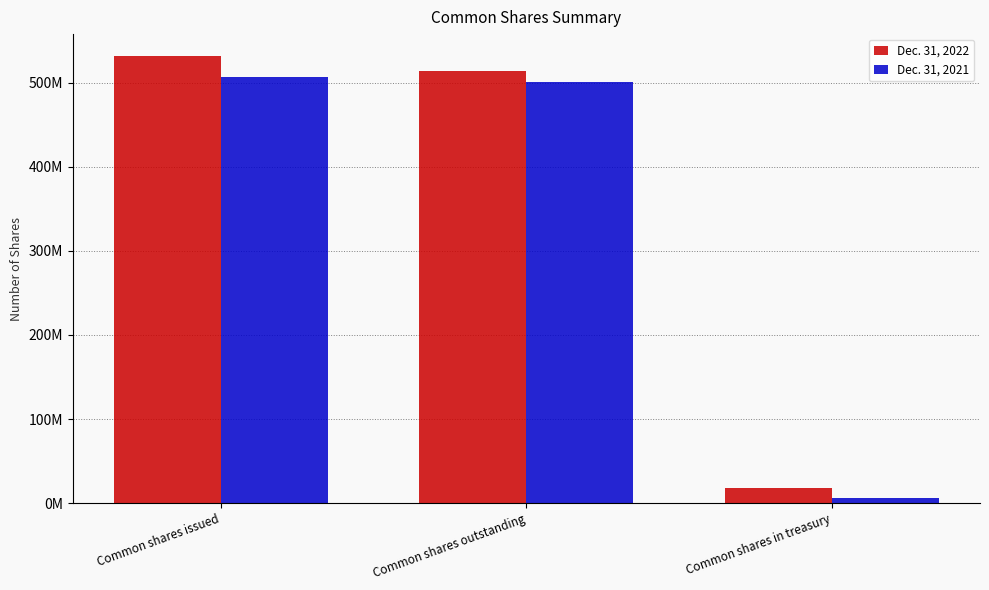

Rank the categories by Dec. 31, 2022 value from lowest to highest.

Common shares in treasury, Common shares outstanding, Common shares issued